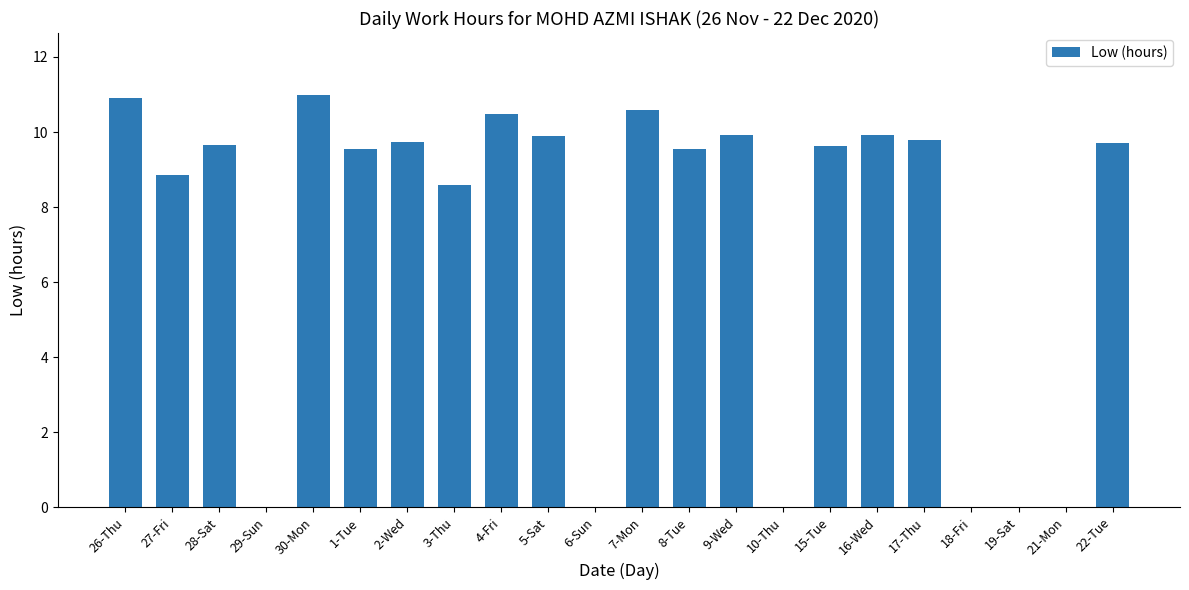

Are the bars grouped side by side (vs. stacked)?

No